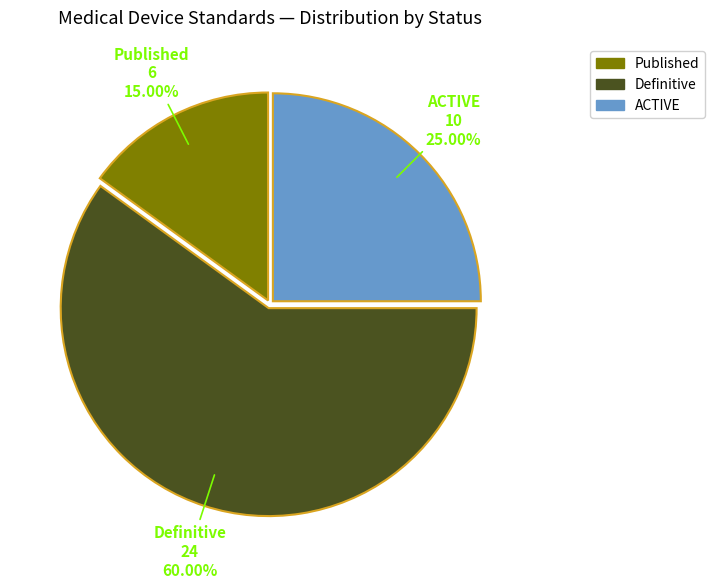

Which has a higher value, ACTIVE or Definitive?

Definitive